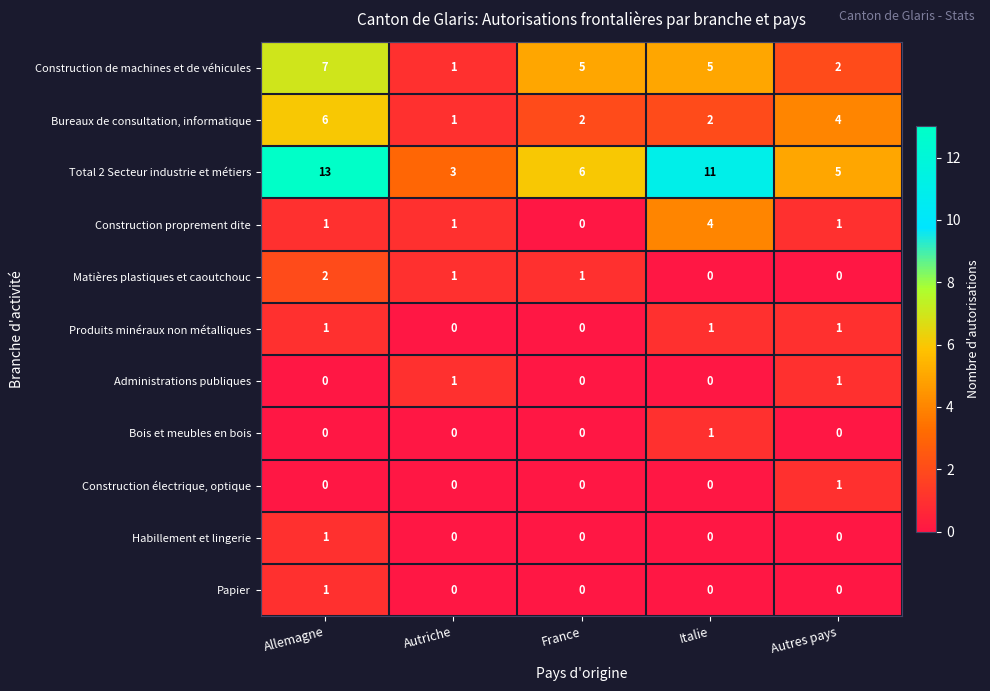

How many distinct data groups are displayed?

11